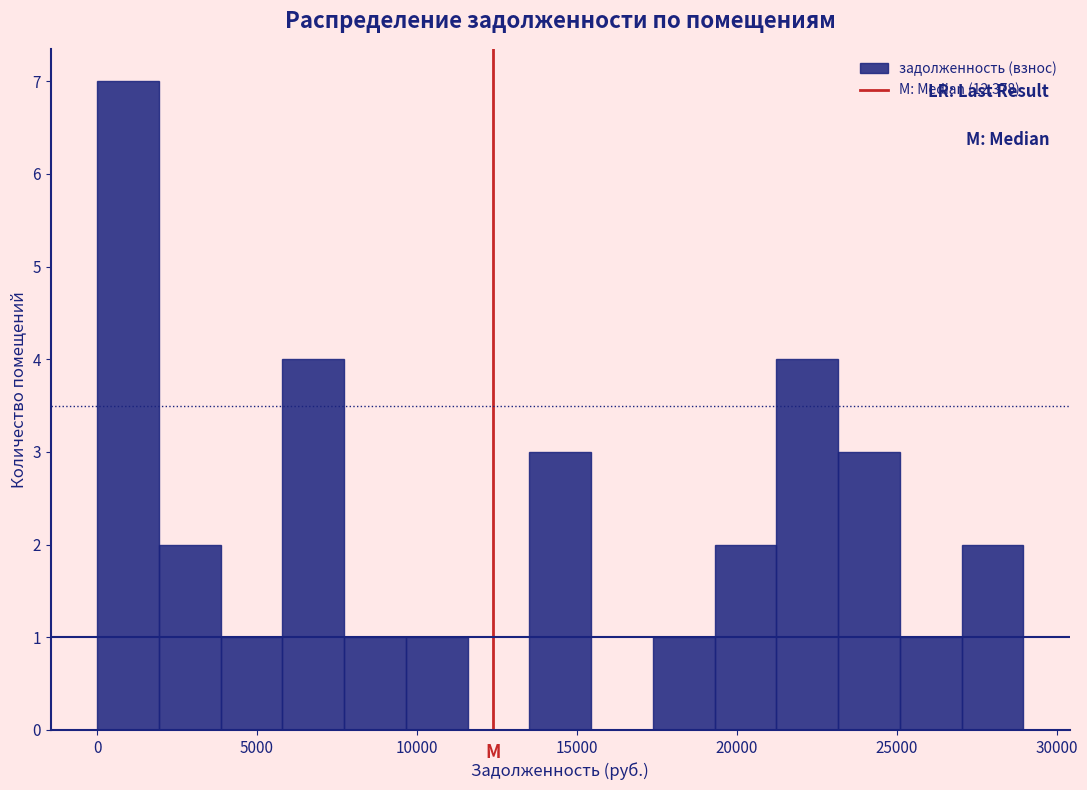

Read against the x-axis, roughly where is the centre of the tallest bar?

1000